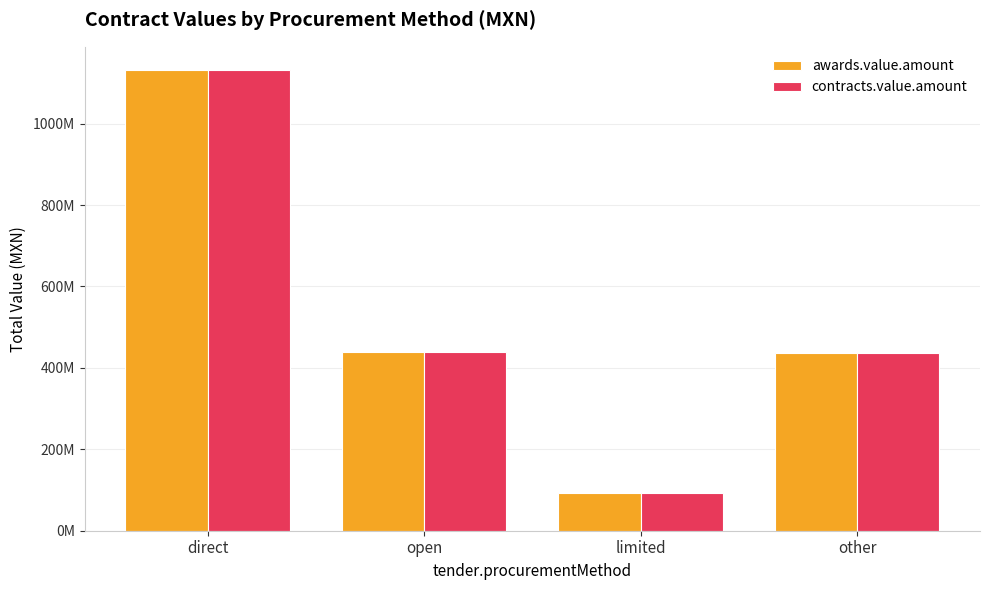

Is it true that contracts.value.amount equals 133151355 at other?

False